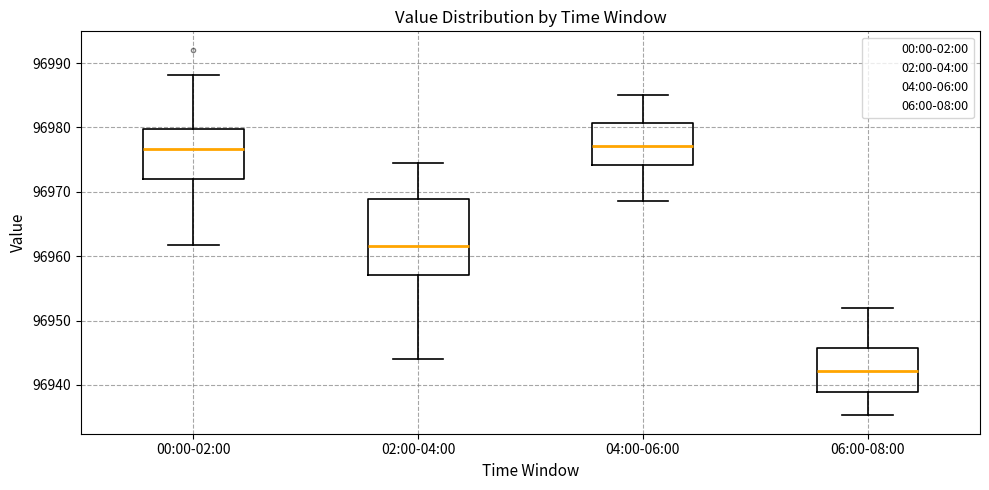

Where does the upper whisker of the box for 04:00-06:00 end on the y-axis? The values are not printed on the chart, so give them approximately, as read against the axis.

96985